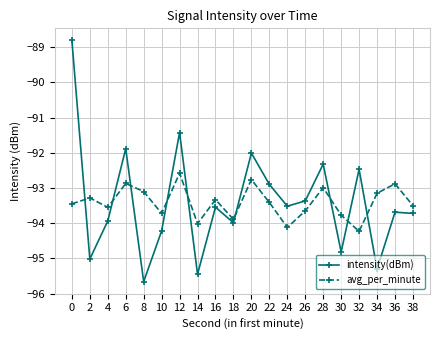

What is the average value of the intensity(dBm) series?

-93.4